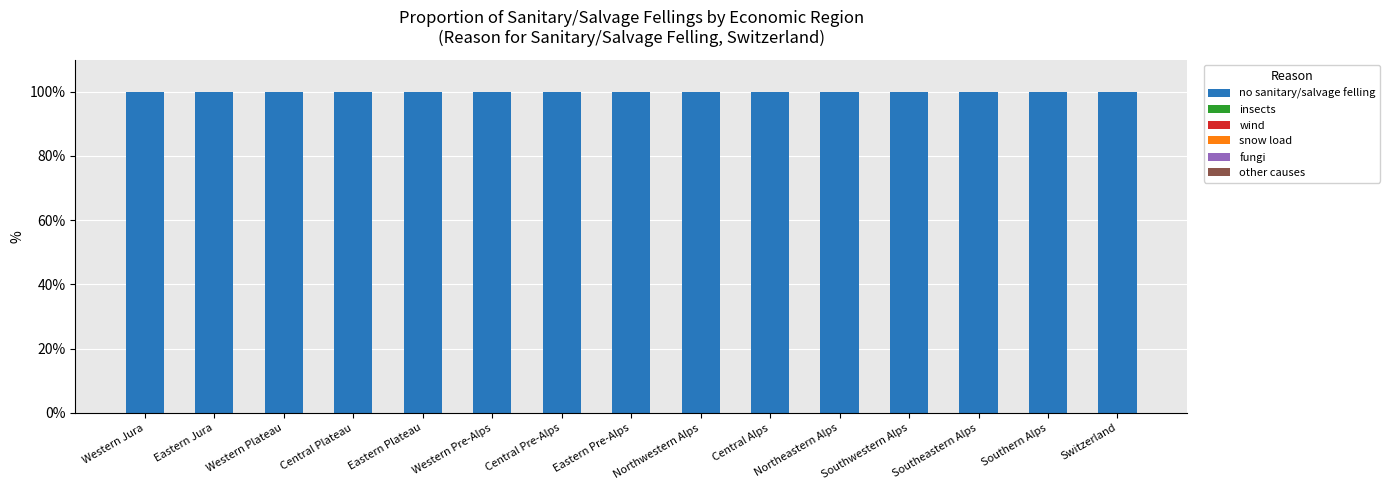

Which series has the largest total across all categories?

no sanitary/salvage felling